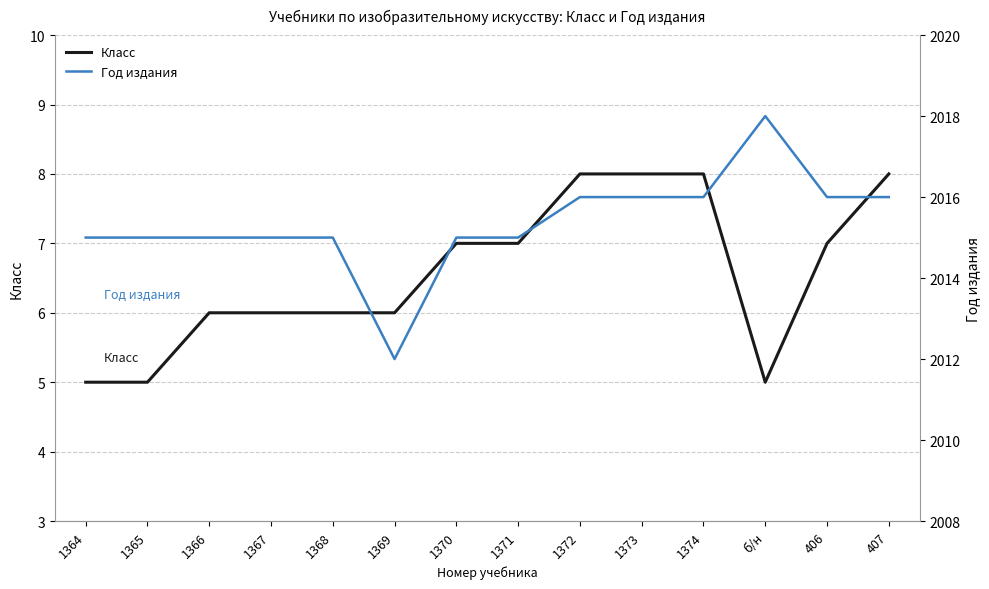

What is the value of the Год издания point at the 4th from the left?

2015